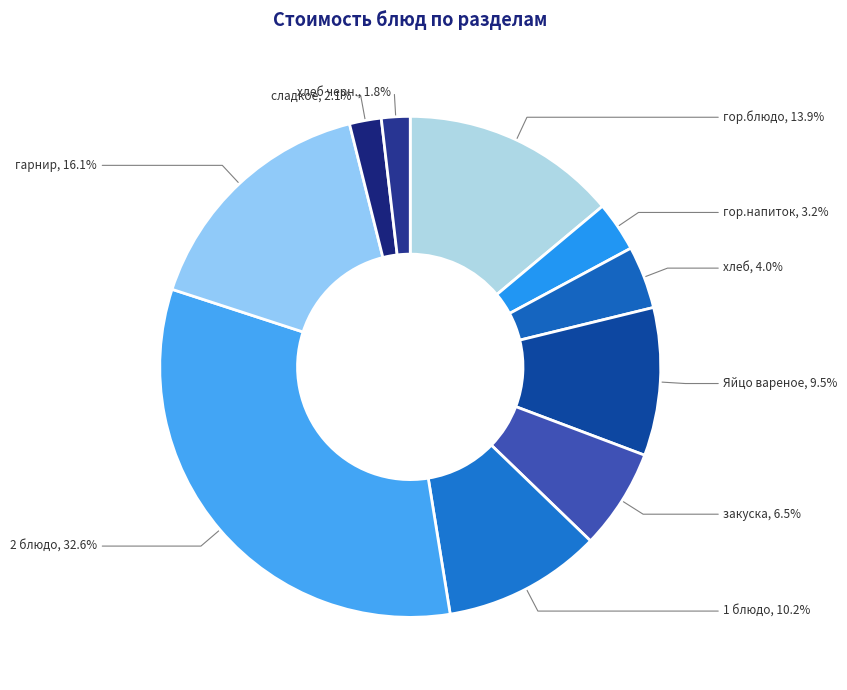

Count the number of slices in the pie.

10